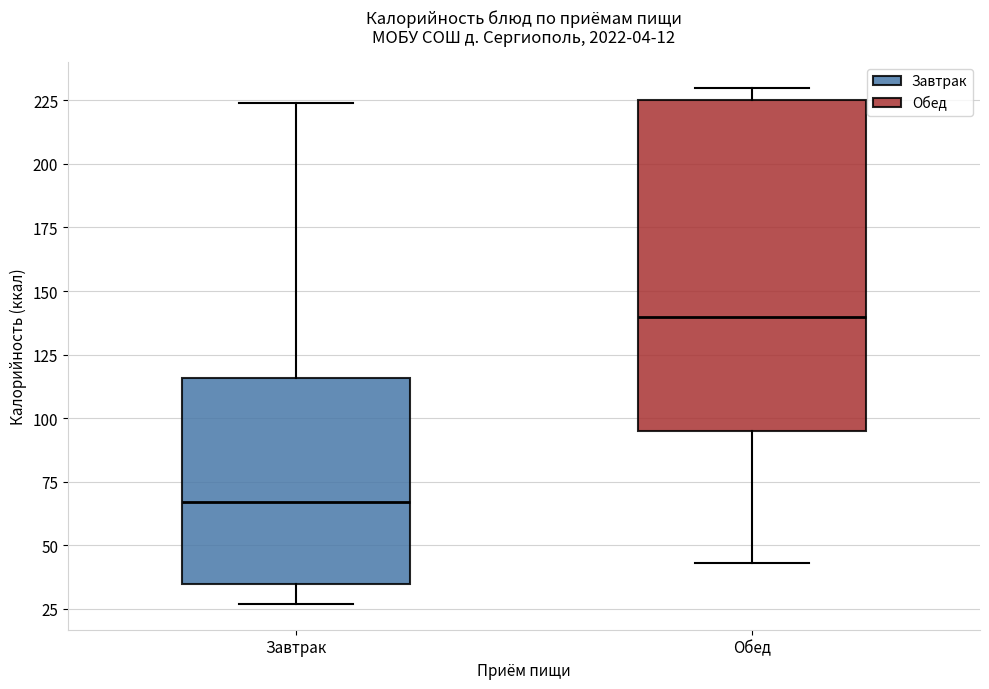

Reading left to right, transcribe this box plot: for each box, give where its median line is, the range the box spans, and where its two whiskers end, as read against the y-axis. The values are not printed on the chart, so give them approximately, as read against the axis.

Завтрак: median 65, box 35 to 115, whiskers 25 to 225
Обед: median 140, box 95 to 225, whiskers 45 to 230